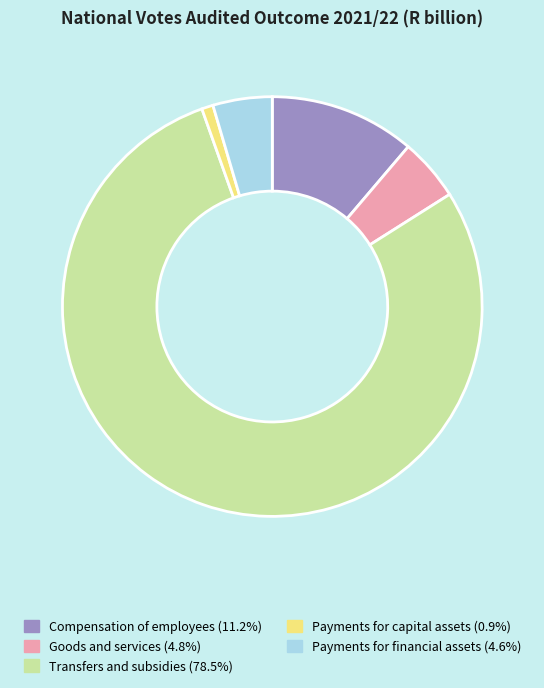

Between Compensation of employees and Transfers and subsidies, which is larger?

Transfers and subsidies